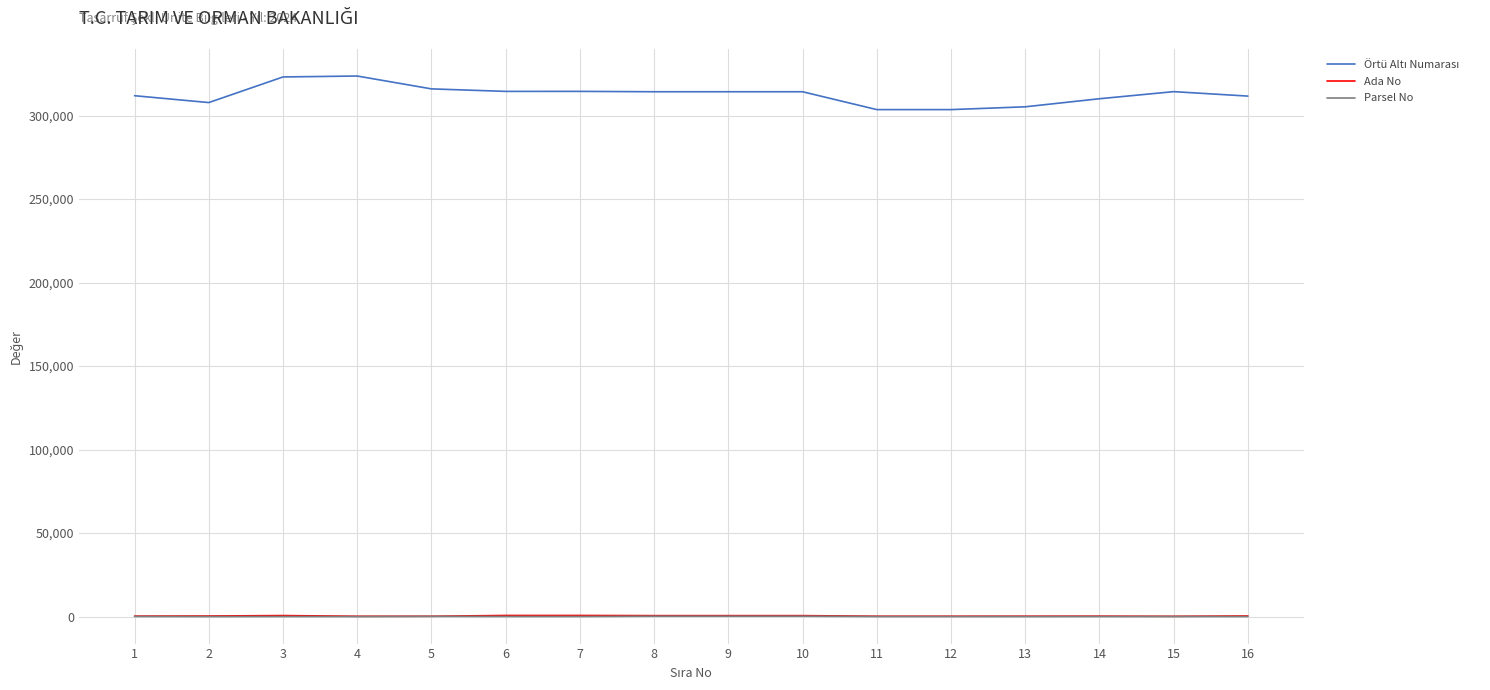

What is the difference between the second highest and second lowest values in the Parsel No series?

203